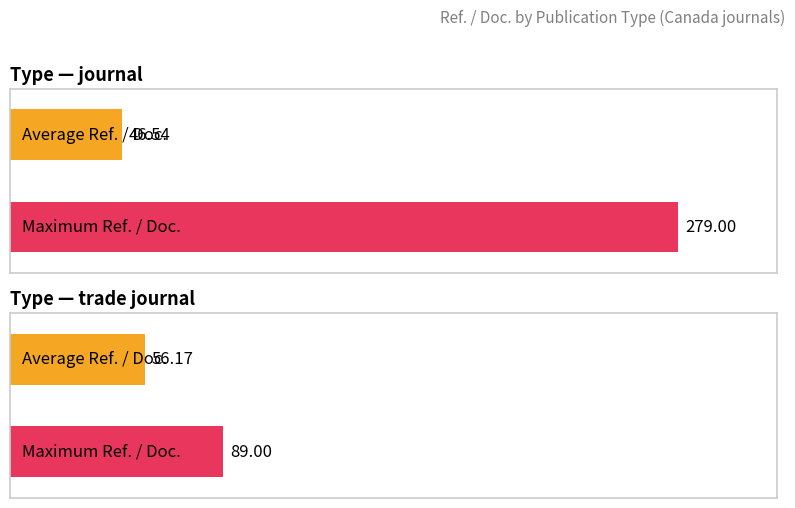

List the series in order of their overall mean, lowest first.

Average utilization, Maximum utilization